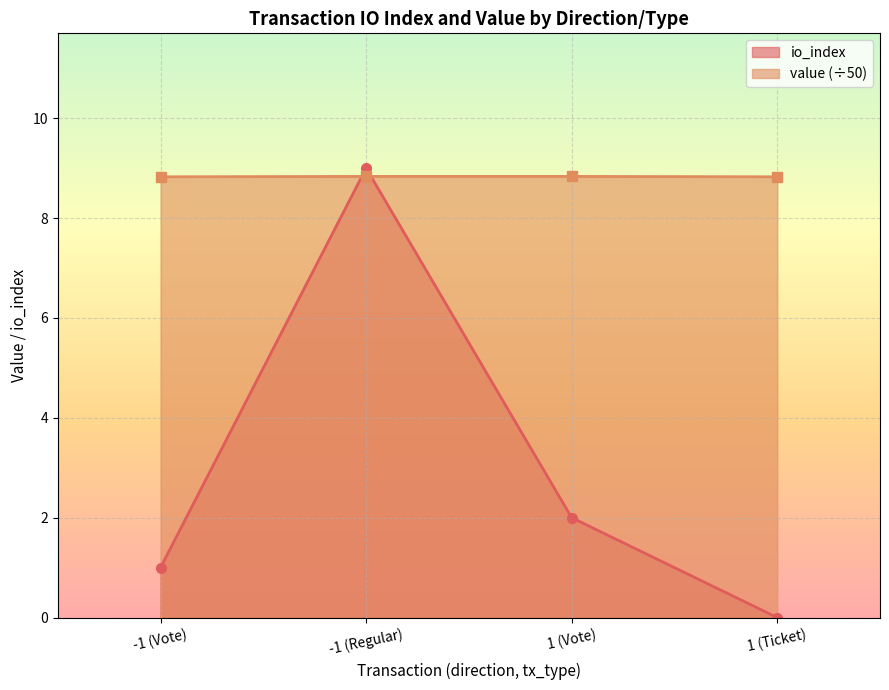

How many categories are shown in the chart?

4